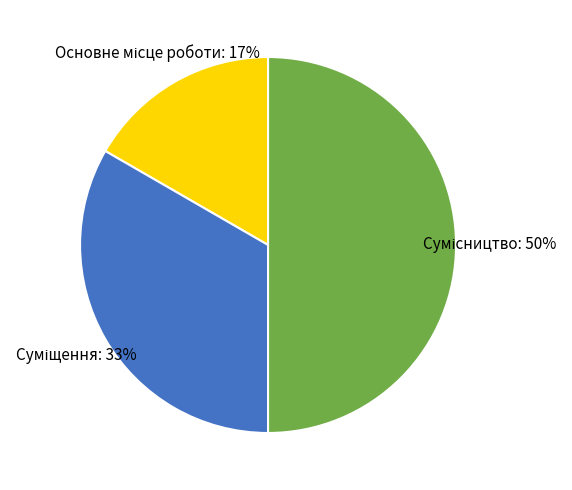

To the nearest percent, what is the difference between the largest and smallest slice percentages?

33%